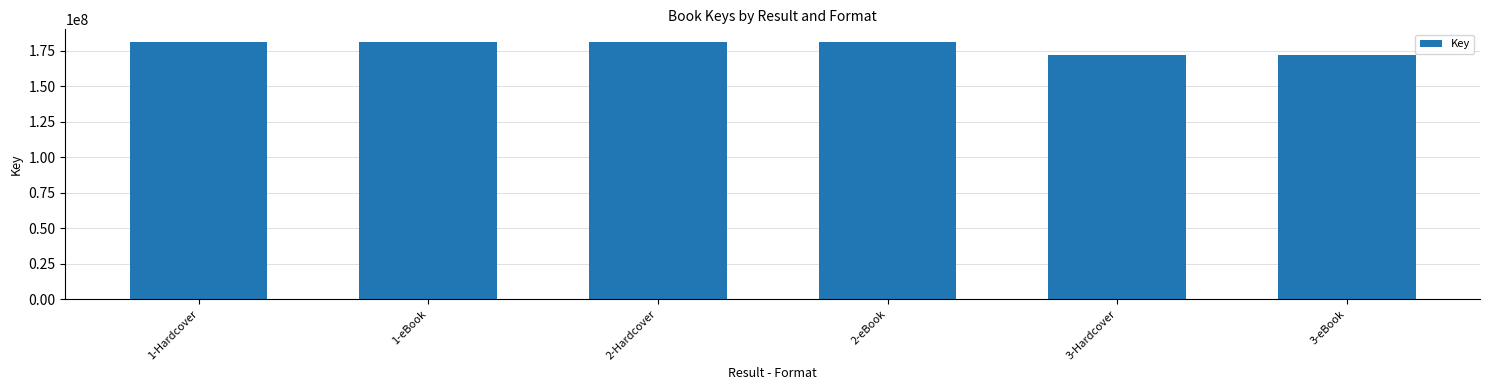

What is the minimum value shown in the chart?

171863265